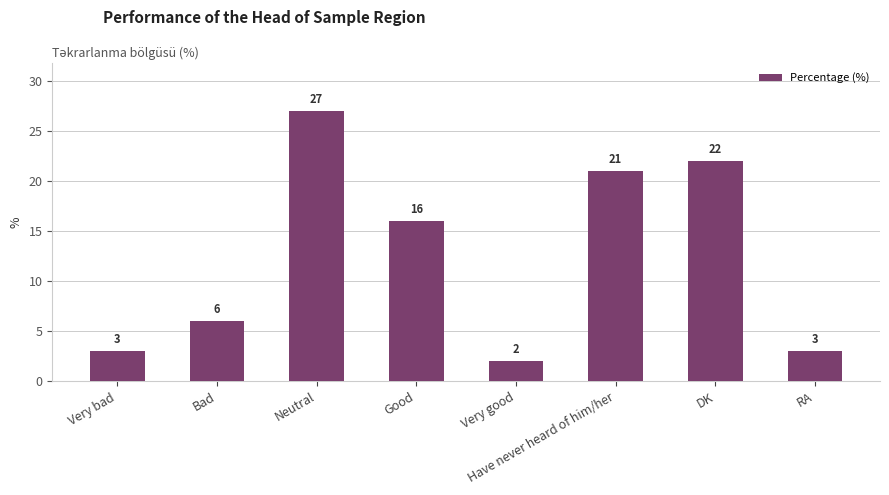

Reading left to right, transcribe all the data shown in this chart.

3	6	27	16	2	21	22	3